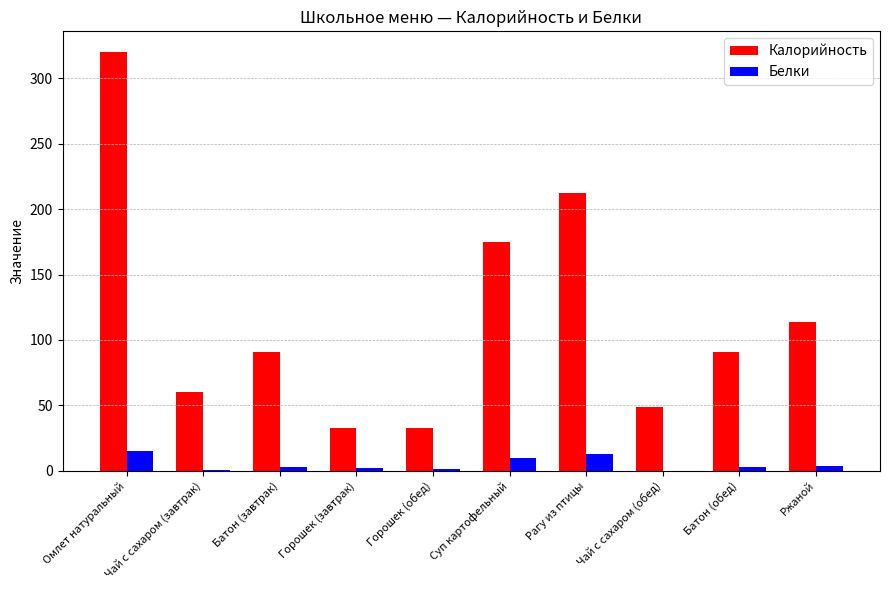

What is the sum of all Калорийность values?

1175.9